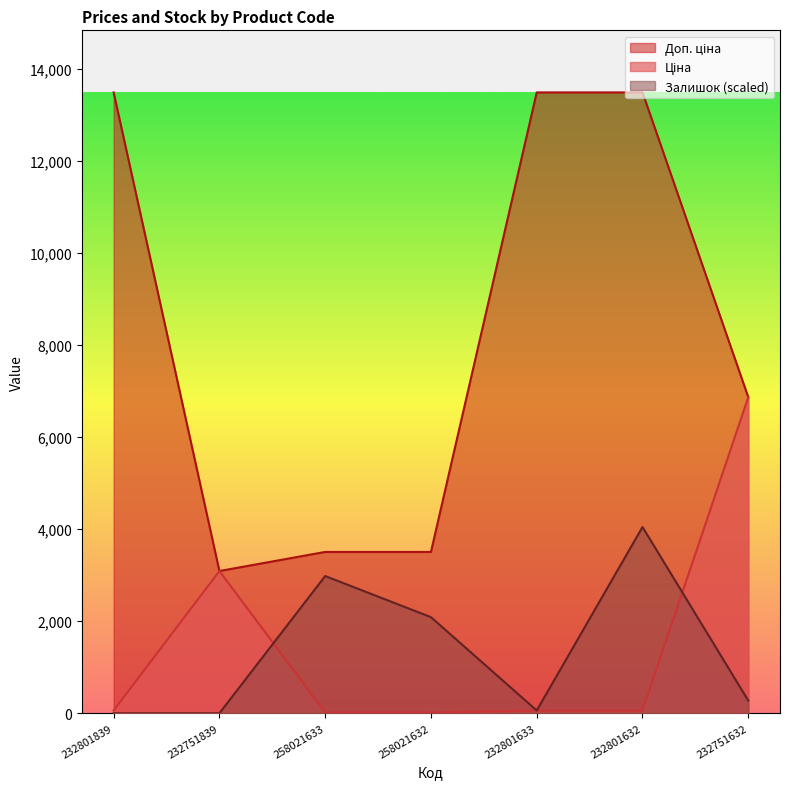

What position from the right is 232751839?

6